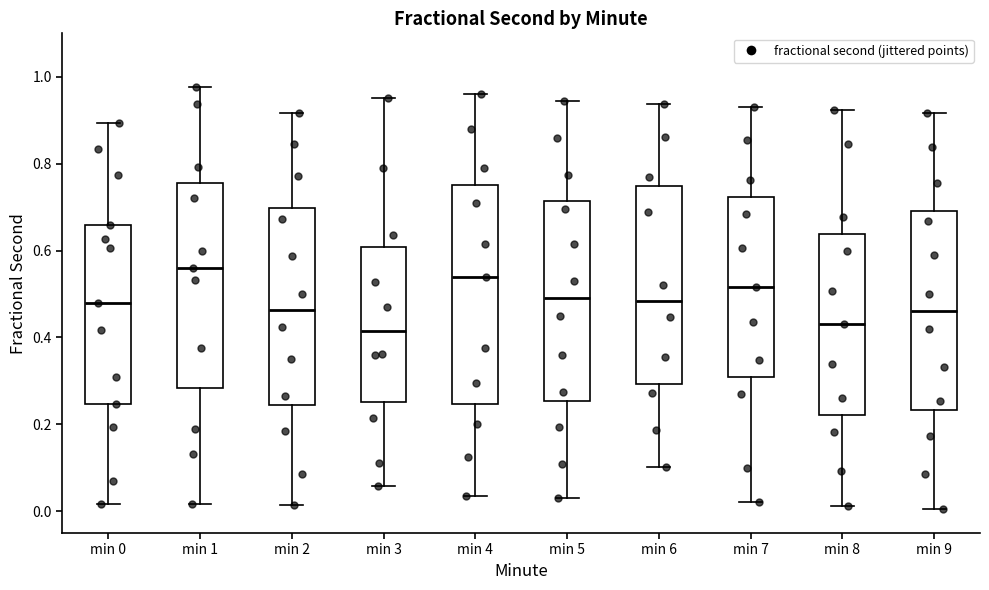

Reading left to right, read every box against the y-axis: the position of its median line, the range the box covers, and the ends of its whiskers. The values are not printed on the chart, so give them approximately, as read against the axis.

min 0: median 0.48, box 0.24 to 0.66, whiskers 0.02 to 0.90
min 1: median 0.56, box 0.28 to 0.76, whiskers 0.02 to 0.98
min 2: median 0.46, box 0.24 to 0.70, whiskers 0.02 to 0.92
min 3: median 0.42, box 0.26 to 0.60, whiskers 0.06 to 0.96
min 4: median 0.54, box 0.24 to 0.76, whiskers 0.04 to 0.96
min 5: median 0.50, box 0.26 to 0.72, whiskers 0.04 to 0.94
min 6: median 0.48, box 0.30 to 0.74, whiskers 0.10 to 0.94
min 7: median 0.52, box 0.30 to 0.72, whiskers 0.02 to 0.94
min 8: median 0.44, box 0.22 to 0.64, whiskers 0.02 to 0.92
min 9: median 0.46, box 0.24 to 0.70, whiskers 0.00 to 0.92